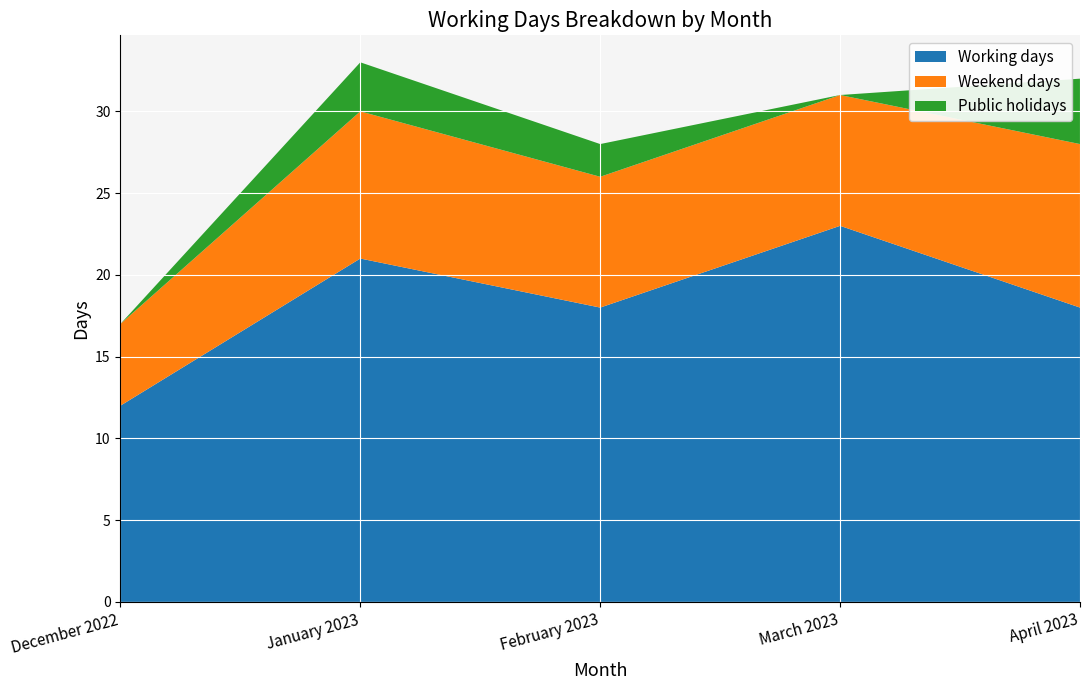

Reading left to right, transcribe all the data shown in this chart.

Working days: 12	21	18	23	18
Weekend days: 5	9	8	8	10
Public holidays: 0	3	2	0	4